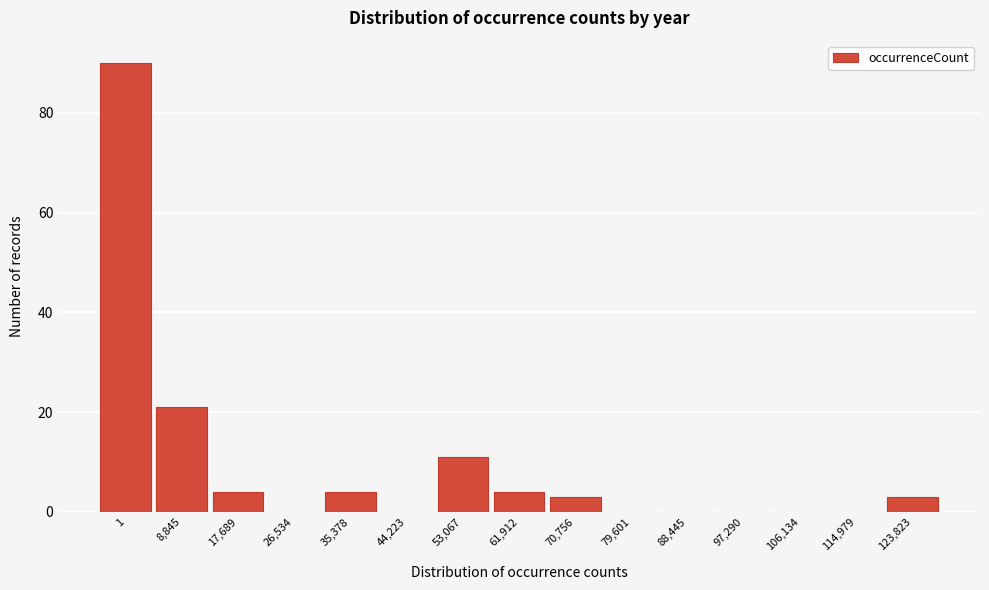

Reading right to left, transcribe all the data shown in this chart.

123,823=3	114,979=0	106,134=0	97,290=0	88,445=0	79,601=0	70,756=3	61,912=4	53,067=11	44,223=0	35,378=4	26,534=0	17,689=4	8,845=21	1=90